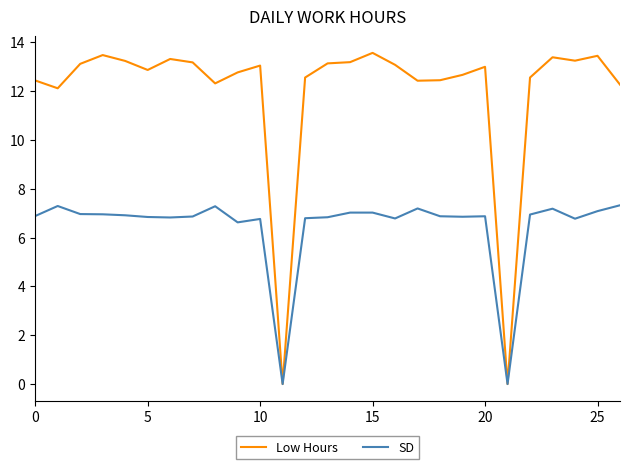

Which series has the largest total across all categories?

Low Hours